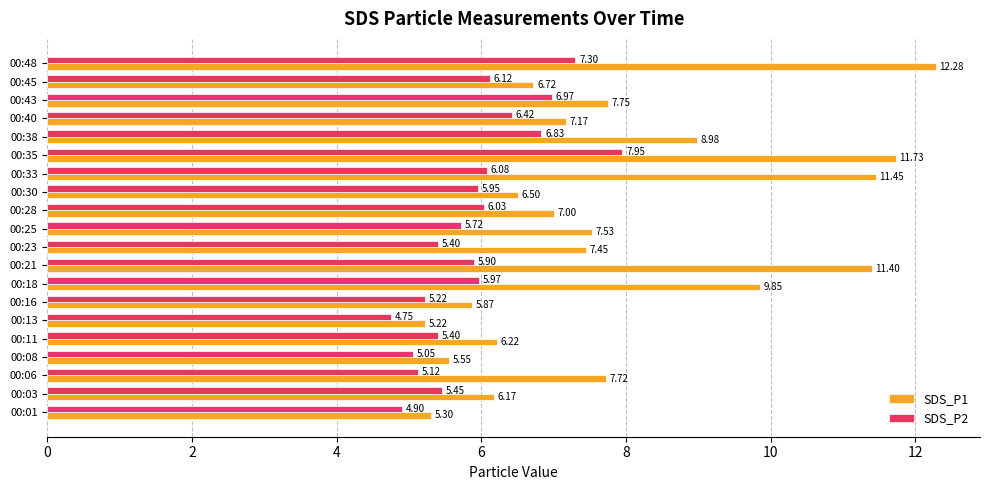

List the series in order of their peak value, lowest first.

SDS_P2, SDS_P1